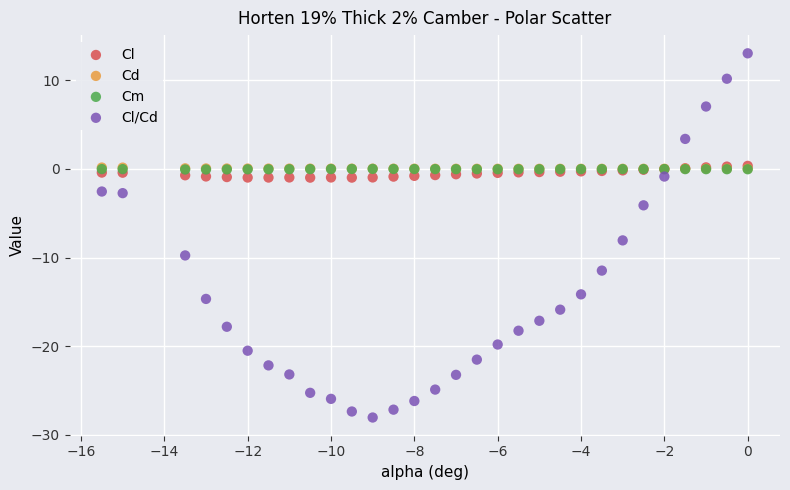

Which series reaches the maximum Y coordinate?

Cl/Cd